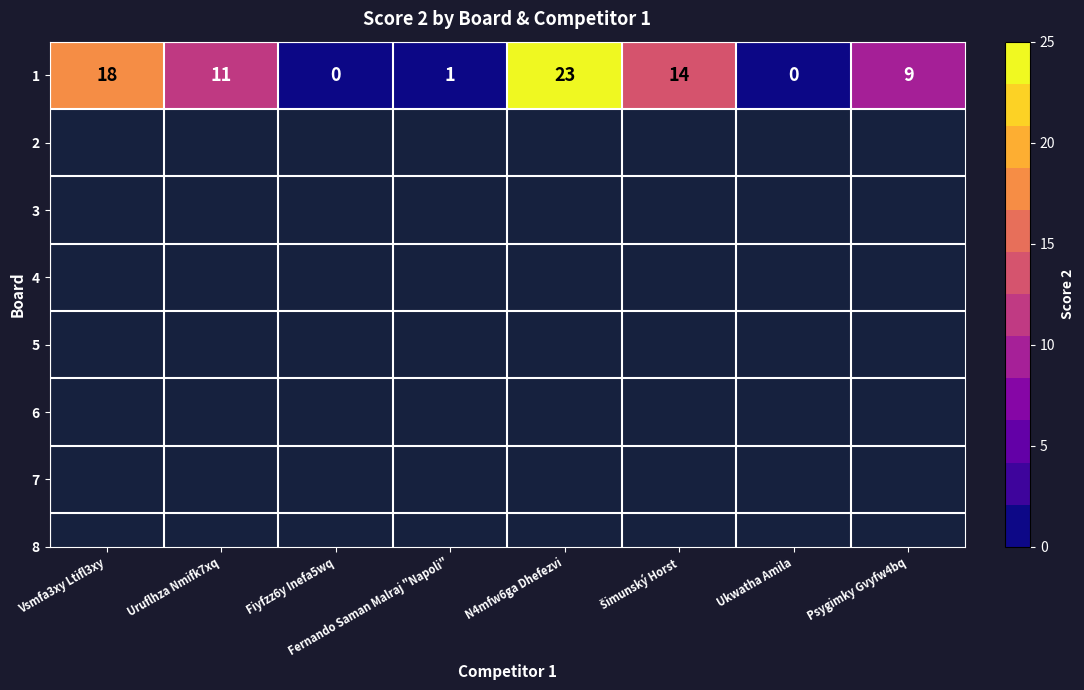

Between Ukwatha Amila and Uruflhza Nmifk7xq, which is larger?

Uruflhza Nmifk7xq